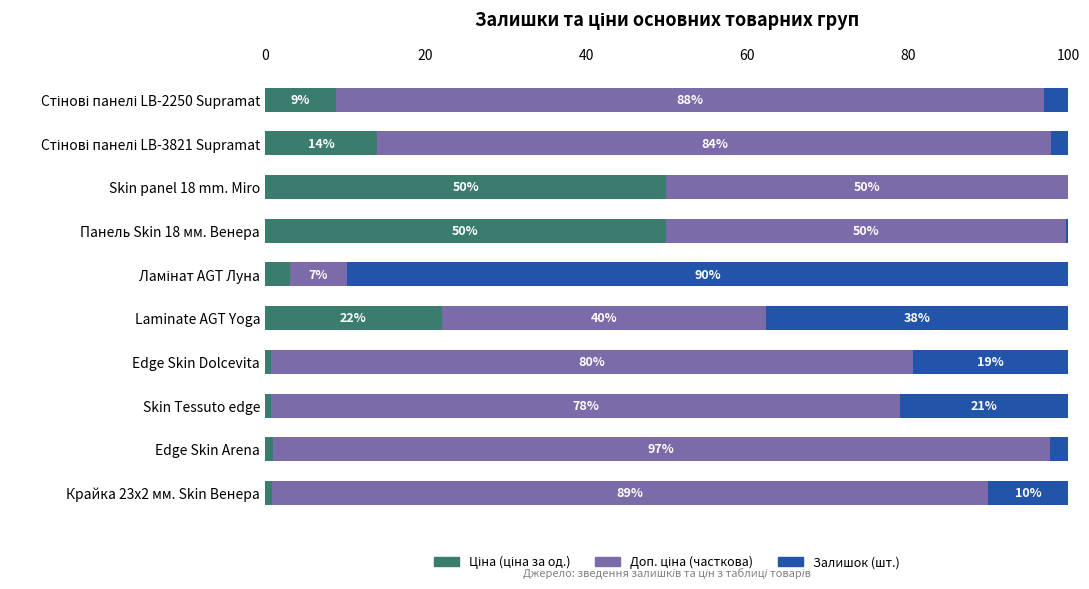

How many series are shown in this chart?

3